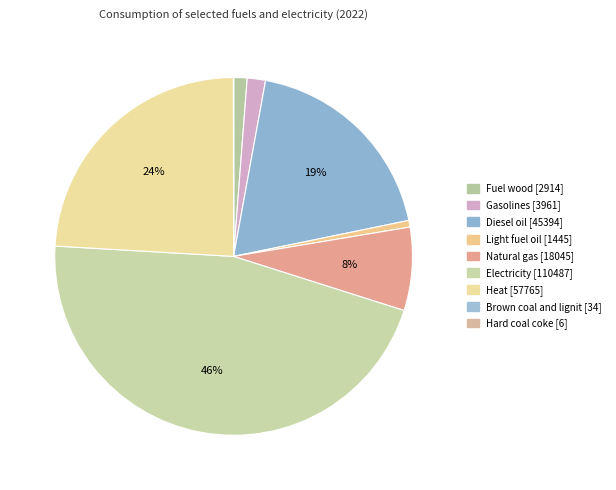

Rank the categories by value from lowest to highest.

Hard coal coke, Brown coal and lignit, Light fuel oil, Fuel wood, Gasolines, Natural gas, Diesel oil, Heat, Electricity